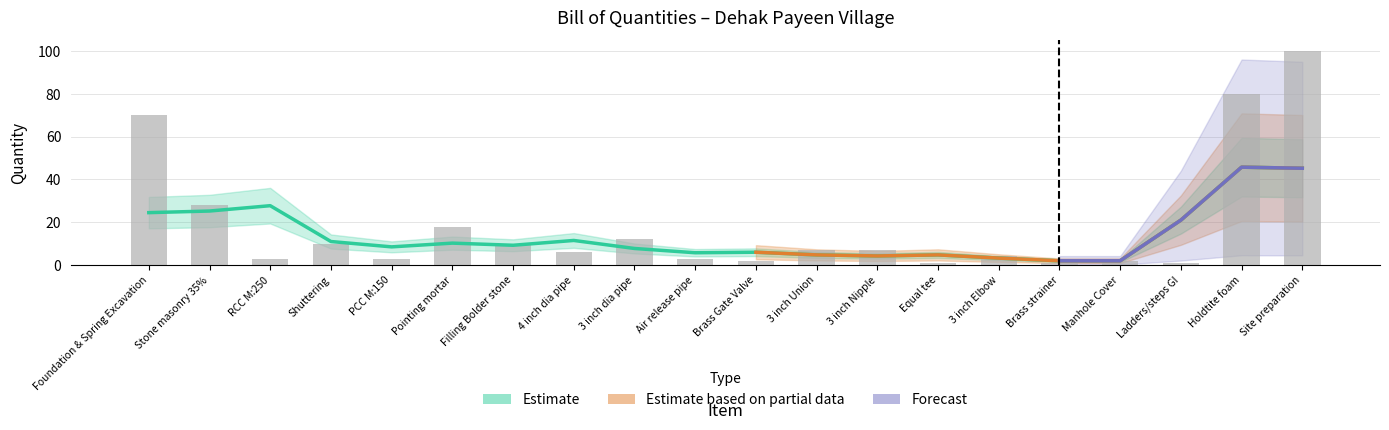

At which label does the data first exceed 7?

Foundation & Spring Excavation